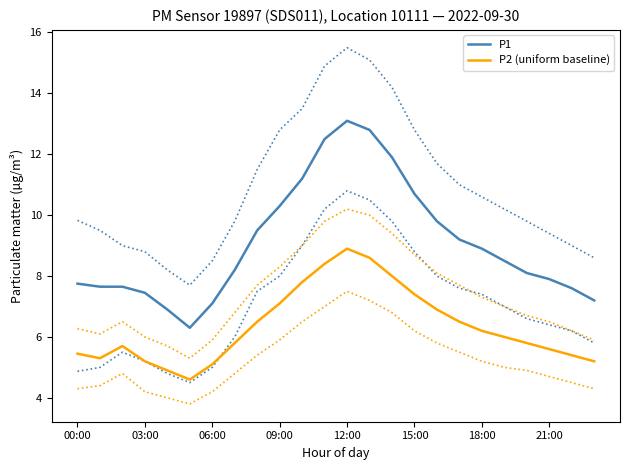

What is the value of the P2 (uniform baseline) point at the 2nd from the left?

5.3